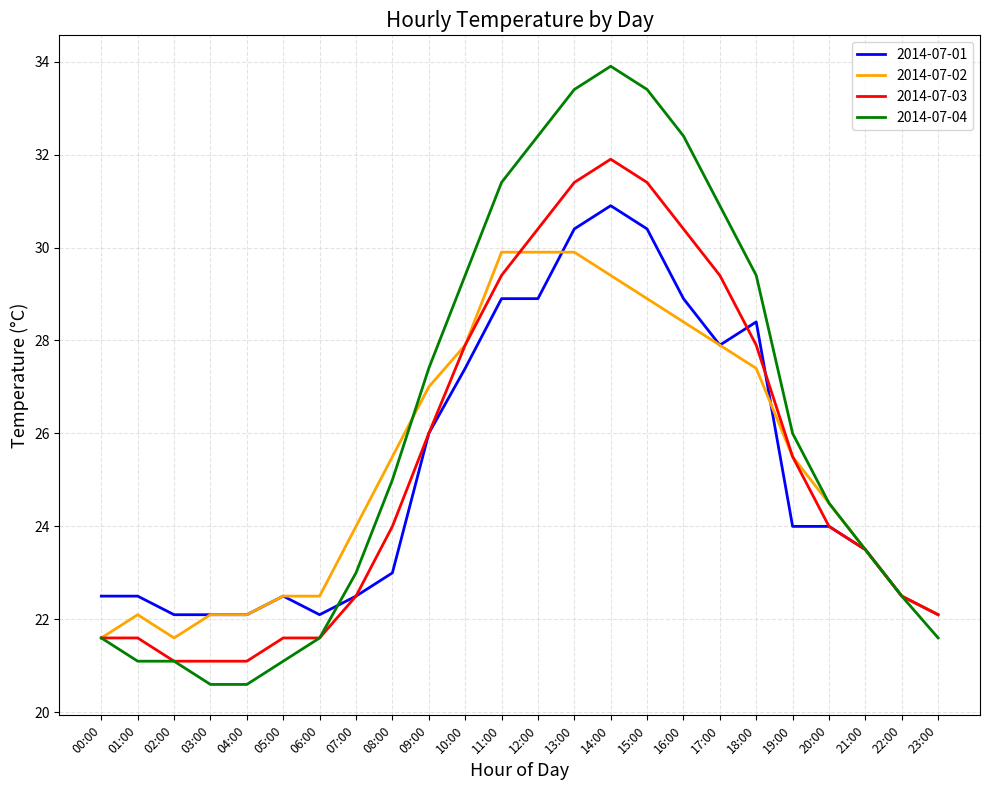

What is the spread (max minus min) of values at 06:00?

0.9